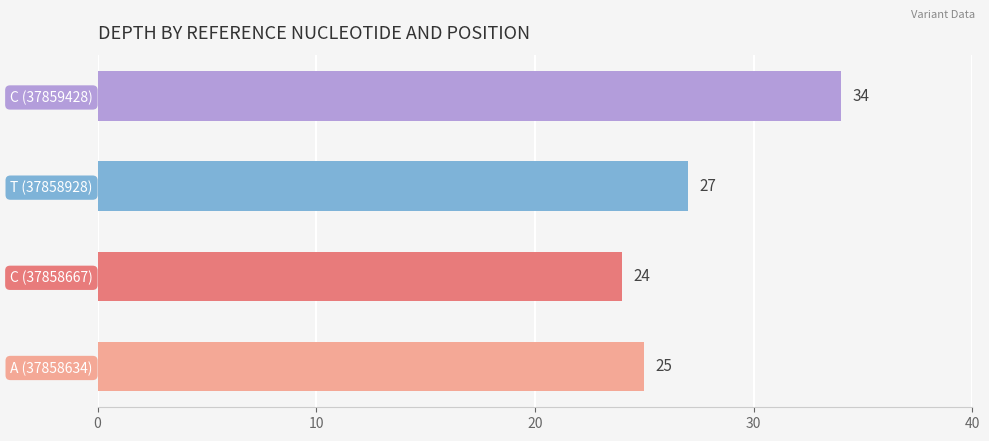

At which label is the value closest to 29?

T (37858928)